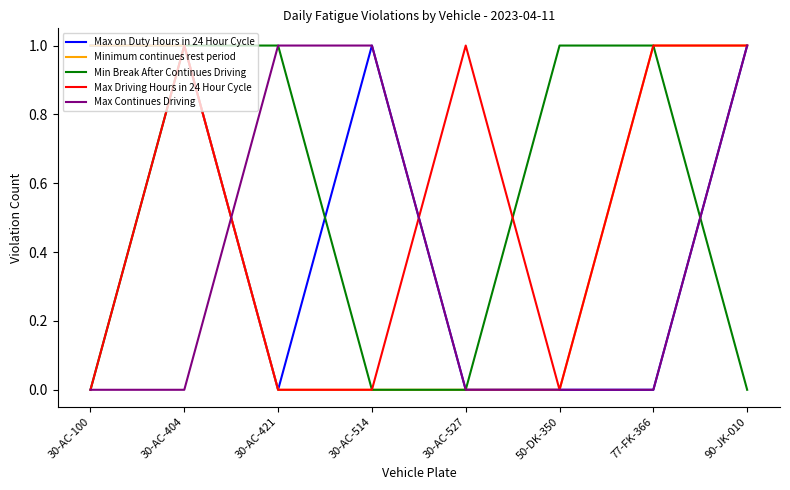

What is the total value across all series at 90-JK-010?

4